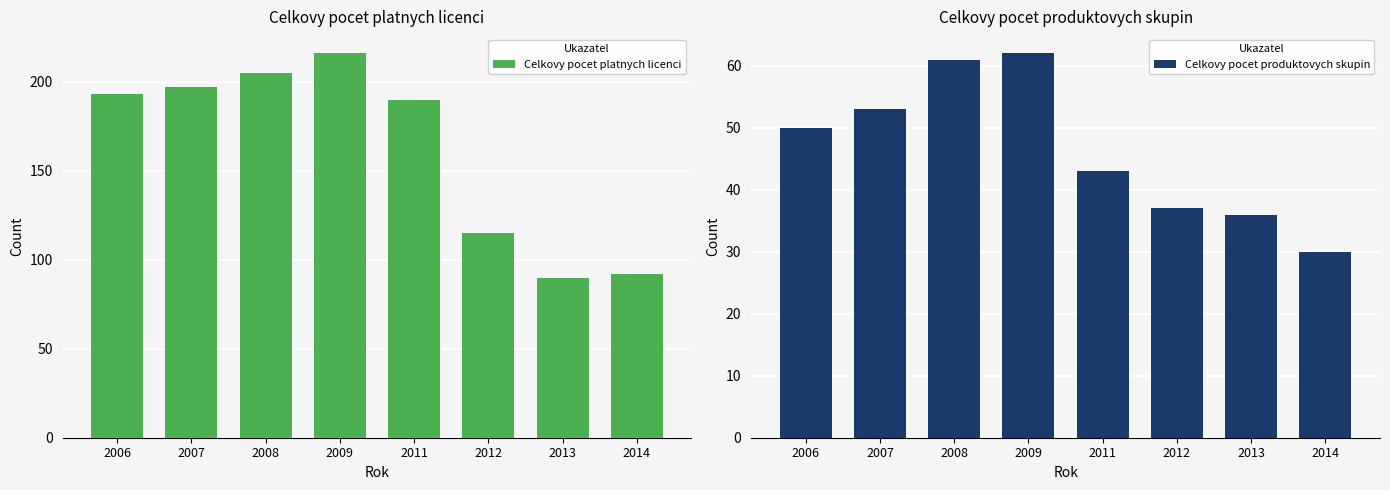

At which category does the chart reach its peak across all series?

2009